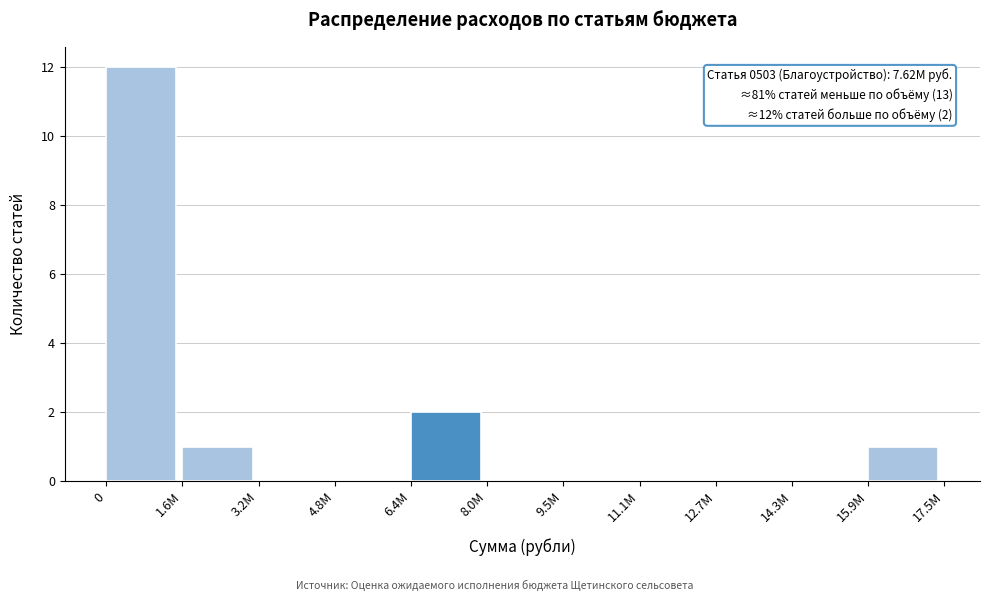

Reading left to right, transcribe all the data shown in this chart.

0=12	1.6М=1	3.2М=0	4.8М=0	6.4М=2	8.0М=0	9.5М=0	11.1М=0	12.7М=0	14.3М=0	15.9М=1